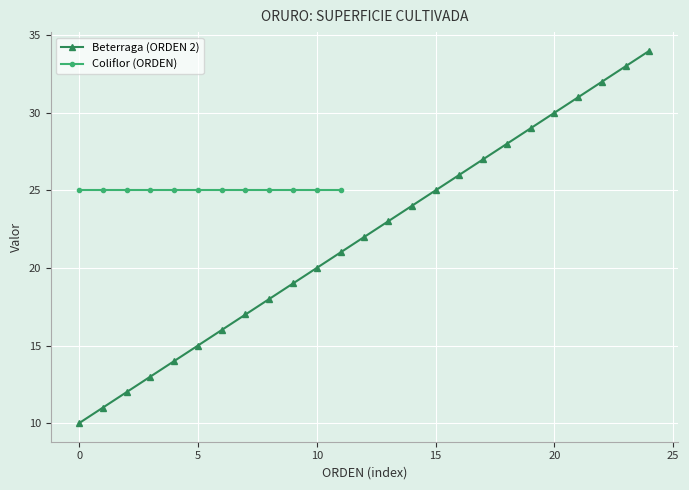

What is the maximum value for Beterraga (ORDEN 2)?

34